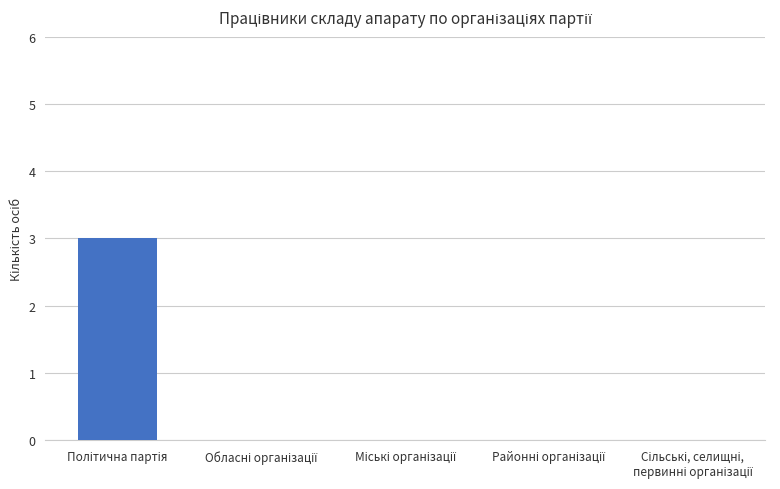

What is the greatest value displayed?

3